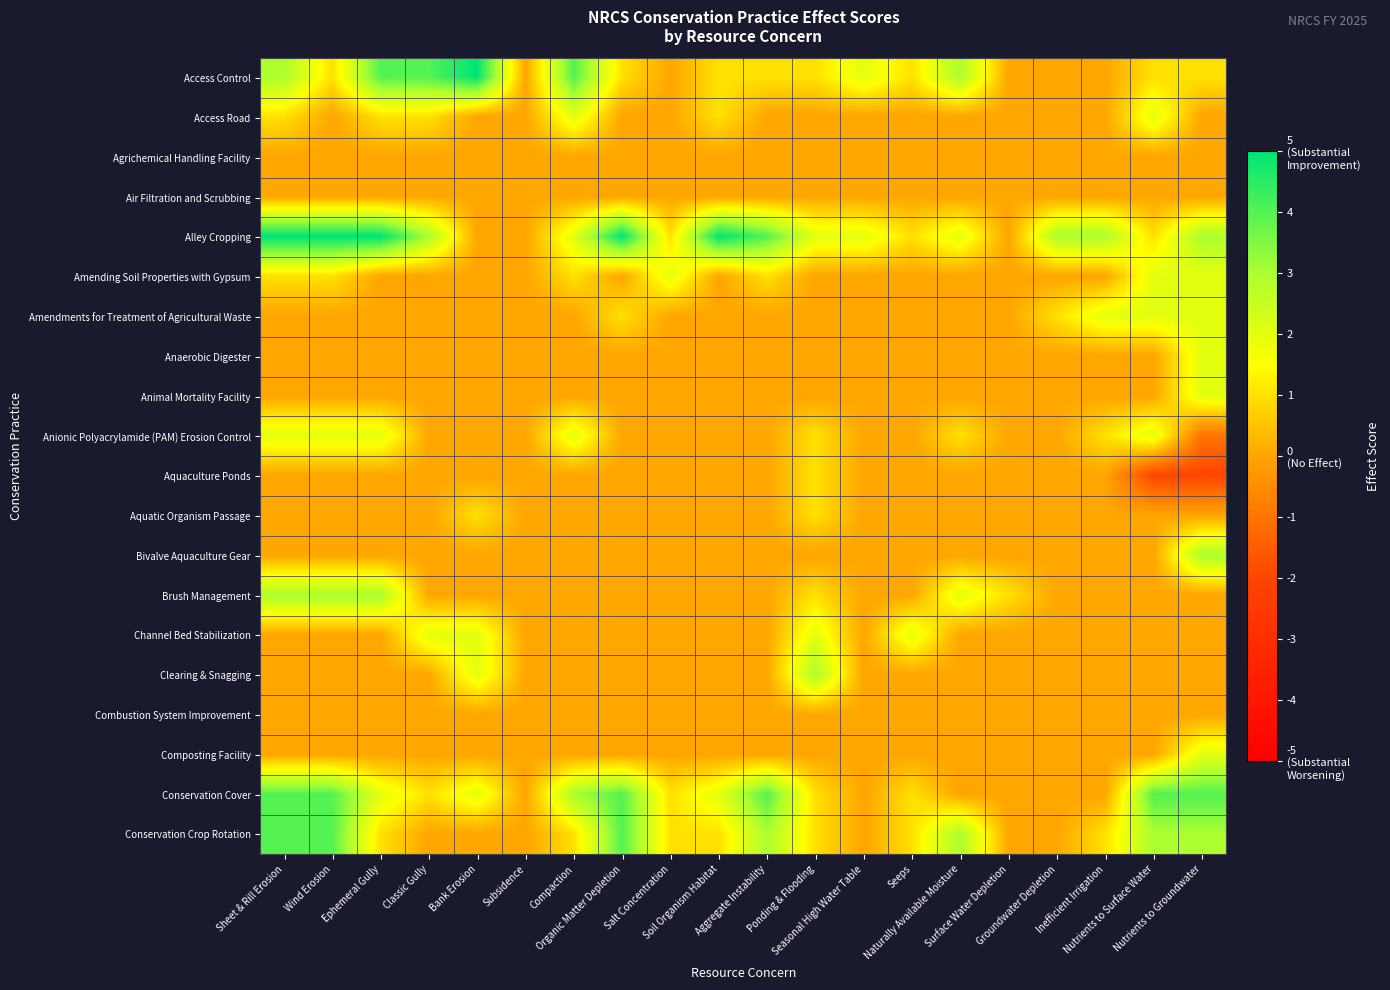

Reading left to right, what are all the values shown in this chart?

Access Control: Sheet & Rill Erosion=3	Wind Erosion=1	Ephemeral Gully=4	Classic Gully=4	Bank Erosion=5	Subsidence=0	Compaction=4	Organic Matter Depletion=1	Salt Concentration=0	Soil Organism Habitat=1	Aggregate Instability=1	Ponding & Flooding=1	Seasonal High Water Table=2	Seeps=1	Naturally Available Moisture=3	Surface Water Depletion=0	Groundwater Depletion=0	Inefficient Irrigation=0	Nutrients to Surface Water=1	Nutrients to Groundwater=1
Access Road: Sheet & Rill Erosion=1	Wind Erosion=0	Ephemeral Gully=1	Classic Gully=1	Bank Erosion=0	Subsidence=0	Compaction=2	Organic Matter Depletion=0	Salt Concentration=0	Soil Organism Habitat=1	Aggregate Instability=0	Ponding & Flooding=0	Seasonal High Water Table=0	Seeps=0	Naturally Available Moisture=0	Surface Water Depletion=0	Groundwater Depletion=0	Inefficient Irrigation=0	Nutrients to Surface Water=2	Nutrients to Groundwater=0
Agrichemical Handling Facility: Sheet & Rill Erosion=0	Wind Erosion=0	Ephemeral Gully=0	Classic Gully=0	Bank Erosion=0	Subsidence=0	Compaction=0	Organic Matter Depletion=0	Salt Concentration=0	Soil Organism Habitat=0	Aggregate Instability=0	Ponding & Flooding=0	Seasonal High Water Table=0	Seeps=0	Naturally Available Moisture=0	Surface Water Depletion=0	Groundwater Depletion=0	Inefficient Irrigation=0	Nutrients to Surface Water=0	Nutrients to Groundwater=0
Air Filtration and Scrubbing: Sheet & Rill Erosion=0	Wind Erosion=0	Ephemeral Gully=0	Classic Gully=0	Bank Erosion=0	Subsidence=0	Compaction=0	Organic Matter Depletion=0	Salt Concentration=0	Soil Organism Habitat=0	Aggregate Instability=0	Ponding & Flooding=0	Seasonal High Water Table=0	Seeps=0	Naturally Available Moisture=0	Surface Water Depletion=0	Groundwater Depletion=0	Inefficient Irrigation=0	Nutrients to Surface Water=0	Nutrients to Groundwater=0
Alley Cropping: Sheet & Rill Erosion=5	Wind Erosion=5	Ephemeral Gully=5	Classic Gully=3	Bank Erosion=0	Subsidence=0	Compaction=2	Organic Matter Depletion=5	Salt Concentration=1	Soil Organism Habitat=5	Aggregate Instability=4	Ponding & Flooding=2	Seasonal High Water Table=2	Seeps=1	Naturally Available Moisture=2	Surface Water Depletion=0	Groundwater Depletion=3	Inefficient Irrigation=3	Nutrients to Surface Water=1	Nutrients to Groundwater=3
Amending Soil Properties with Gypsum: Sheet & Rill Erosion=1	Wind Erosion=1	Ephemeral Gully=0	Classic Gully=0	Bank Erosion=0	Subsidence=0	Compaction=1	Organic Matter Depletion=0	Salt Concentration=2	Soil Organism Habitat=0	Aggregate Instability=1	Ponding & Flooding=0	Seasonal High Water Table=0	Seeps=0	Naturally Available Moisture=0	Surface Water Depletion=0	Groundwater Depletion=0	Inefficient Irrigation=0	Nutrients to Surface Water=2	Nutrients to Groundwater=2
Amendments for Treatment of Agricultural Waste: Sheet & Rill Erosion=0	Wind Erosion=0	Ephemeral Gully=0	Classic Gully=0	Bank Erosion=0	Subsidence=0	Compaction=0	Organic Matter Depletion=1	Salt Concentration=0	Soil Organism Habitat=0	Aggregate Instability=0	Ponding & Flooding=0	Seasonal High Water Table=0	Seeps=0	Naturally Available Moisture=0	Surface Water Depletion=0	Groundwater Depletion=1	Inefficient Irrigation=2	Nutrients to Surface Water=2	Nutrients to Groundwater=2
Anaerobic Digester: Sheet & Rill Erosion=0	Wind Erosion=0	Ephemeral Gully=0	Classic Gully=0	Bank Erosion=0	Subsidence=0	Compaction=0	Organic Matter Depletion=0	Salt Concentration=0	Soil Organism Habitat=0	Aggregate Instability=0	Ponding & Flooding=0	Seasonal High Water Table=0	Seeps=0	Naturally Available Moisture=0	Surface Water Depletion=0	Groundwater Depletion=0	Inefficient Irrigation=0	Nutrients to Surface Water=0	Nutrients to Groundwater=2
Animal Mortality Facility: Sheet & Rill Erosion=0	Wind Erosion=0	Ephemeral Gully=0	Classic Gully=0	Bank Erosion=0	Subsidence=0	Compaction=0	Organic Matter Depletion=0	Salt Concentration=0	Soil Organism Habitat=0	Aggregate Instability=0	Ponding & Flooding=0	Seasonal High Water Table=0	Seeps=0	Naturally Available Moisture=0	Surface Water Depletion=0	Groundwater Depletion=0	Inefficient Irrigation=0	Nutrients to Surface Water=0	Nutrients to Groundwater=2
Anionic Polyacrylamide (PAM) Erosion Control: Sheet & Rill Erosion=2	Wind Erosion=2	Ephemeral Gully=2	Classic Gully=0	Bank Erosion=0	Subsidence=0	Compaction=2	Organic Matter Depletion=0	Salt Concentration=0	Soil Organism Habitat=0	Aggregate Instability=0	Ponding & Flooding=1	Seasonal High Water Table=0	Seeps=0	Naturally Available Moisture=1	Surface Water Depletion=0	Groundwater Depletion=0	Inefficient Irrigation=1	Nutrients to Surface Water=2	Nutrients to Groundwater=-1
Aquaculture Ponds: Sheet & Rill Erosion=0	Wind Erosion=0	Ephemeral Gully=0	Classic Gully=0	Bank Erosion=0	Subsidence=0	Compaction=0	Organic Matter Depletion=0	Salt Concentration=0	Soil Organism Habitat=0	Aggregate Instability=0	Ponding & Flooding=1	Seasonal High Water Table=0	Seeps=0	Naturally Available Moisture=0	Surface Water Depletion=0	Groundwater Depletion=0	Inefficient Irrigation=0	Nutrients to Surface Water=-2	Nutrients to Groundwater=-2
Aquatic Organism Passage: Sheet & Rill Erosion=0	Wind Erosion=0	Ephemeral Gully=0	Classic Gully=0	Bank Erosion=1	Subsidence=0	Compaction=0	Organic Matter Depletion=0	Salt Concentration=0	Soil Organism Habitat=0	Aggregate Instability=0	Ponding & Flooding=1	Seasonal High Water Table=0	Seeps=0	Naturally Available Moisture=0	Surface Water Depletion=0	Groundwater Depletion=0	Inefficient Irrigation=0	Nutrients to Surface Water=0	Nutrients to Groundwater=0
Bivalve Aquaculture Gear: Sheet & Rill Erosion=0	Wind Erosion=0	Ephemeral Gully=0	Classic Gully=0	Bank Erosion=0	Subsidence=0	Compaction=0	Organic Matter Depletion=0	Salt Concentration=0	Soil Organism Habitat=0	Aggregate Instability=0	Ponding & Flooding=0	Seasonal High Water Table=0	Seeps=0	Naturally Available Moisture=0	Surface Water Depletion=0	Groundwater Depletion=0	Inefficient Irrigation=0	Nutrients to Surface Water=0	Nutrients to Groundwater=3
Brush Management: Sheet & Rill Erosion=3	Wind Erosion=3	Ephemeral Gully=3	Classic Gully=0	Bank Erosion=0	Subsidence=0	Compaction=0	Organic Matter Depletion=0	Salt Concentration=0	Soil Organism Habitat=0	Aggregate Instability=0	Ponding & Flooding=1	Seasonal High Water Table=0	Seeps=0	Naturally Available Moisture=2	Surface Water Depletion=1	Groundwater Depletion=0	Inefficient Irrigation=0	Nutrients to Surface Water=0	Nutrients to Groundwater=0
Channel Bed Stabilization: Sheet & Rill Erosion=0	Wind Erosion=0	Ephemeral Gully=0	Classic Gully=2	Bank Erosion=2	Subsidence=0	Compaction=0	Organic Matter Depletion=0	Salt Concentration=0	Soil Organism Habitat=0	Aggregate Instability=0	Ponding & Flooding=2	Seasonal High Water Table=0	Seeps=2	Naturally Available Moisture=0	Surface Water Depletion=0	Groundwater Depletion=0	Inefficient Irrigation=0	Nutrients to Surface Water=0	Nutrients to Groundwater=0
Clearing & Snagging: Sheet & Rill Erosion=0	Wind Erosion=0	Ephemeral Gully=0	Classic Gully=0	Bank Erosion=2	Subsidence=0	Compaction=0	Organic Matter Depletion=0	Salt Concentration=0	Soil Organism Habitat=0	Aggregate Instability=0	Ponding & Flooding=3	Seasonal High Water Table=0	Seeps=0	Naturally Available Moisture=0	Surface Water Depletion=0	Groundwater Depletion=0	Inefficient Irrigation=0	Nutrients to Surface Water=0	Nutrients to Groundwater=0
Combustion System Improvement: Sheet & Rill Erosion=0	Wind Erosion=0	Ephemeral Gully=0	Classic Gully=0	Bank Erosion=0	Subsidence=0	Compaction=0	Organic Matter Depletion=0	Salt Concentration=0	Soil Organism Habitat=0	Aggregate Instability=0	Ponding & Flooding=0	Seasonal High Water Table=0	Seeps=0	Naturally Available Moisture=0	Surface Water Depletion=0	Groundwater Depletion=0	Inefficient Irrigation=0	Nutrients to Surface Water=0	Nutrients to Groundwater=0
Composting Facility: Sheet & Rill Erosion=0	Wind Erosion=0	Ephemeral Gully=0	Classic Gully=0	Bank Erosion=0	Subsidence=0	Compaction=0	Organic Matter Depletion=0	Salt Concentration=0	Soil Organism Habitat=0	Aggregate Instability=0	Ponding & Flooding=0	Seasonal High Water Table=0	Seeps=0	Naturally Available Moisture=0	Surface Water Depletion=0	Groundwater Depletion=0	Inefficient Irrigation=0	Nutrients to Surface Water=0	Nutrients to Groundwater=2
Conservation Cover: Sheet & Rill Erosion=4	Wind Erosion=4	Ephemeral Gully=2	Classic Gully=1	Bank Erosion=2	Subsidence=0	Compaction=3	Organic Matter Depletion=4	Salt Concentration=1	Soil Organism Habitat=2	Aggregate Instability=4	Ponding & Flooding=1	Seasonal High Water Table=0	Seeps=1	Naturally Available Moisture=0	Surface Water Depletion=0	Groundwater Depletion=0	Inefficient Irrigation=0	Nutrients to Surface Water=4	Nutrients to Groundwater=4
Conservation Crop Rotation: Sheet & Rill Erosion=4	Wind Erosion=4	Ephemeral Gully=1	Classic Gully=0	Bank Erosion=0	Subsidence=0	Compaction=1	Organic Matter Depletion=4	Salt Concentration=1	Soil Organism Habitat=1	Aggregate Instability=3	Ponding & Flooding=1	Seasonal High Water Table=0	Seeps=1	Naturally Available Moisture=3	Surface Water Depletion=0	Groundwater Depletion=0	Inefficient Irrigation=1	Nutrients to Surface Water=3	Nutrients to Groundwater=3